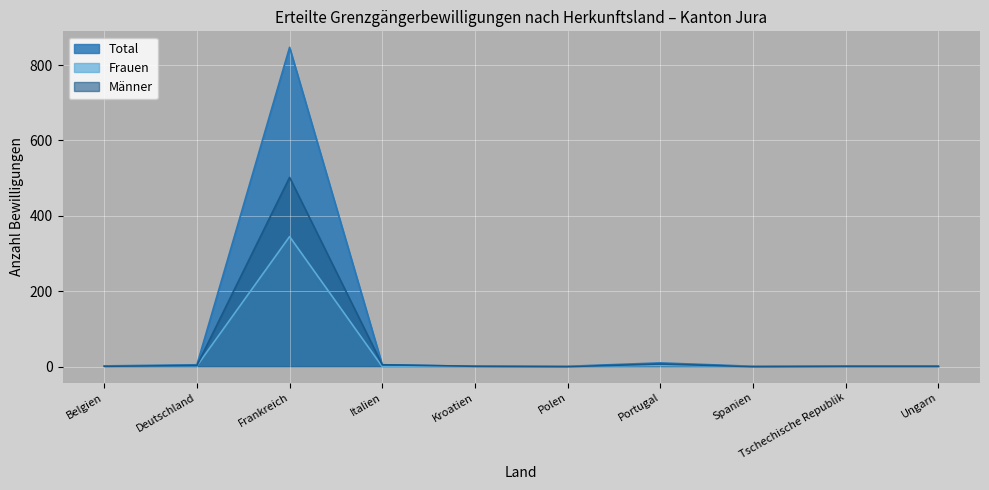

What are all the series names shown in the legend?

Total, Frauen, Männer